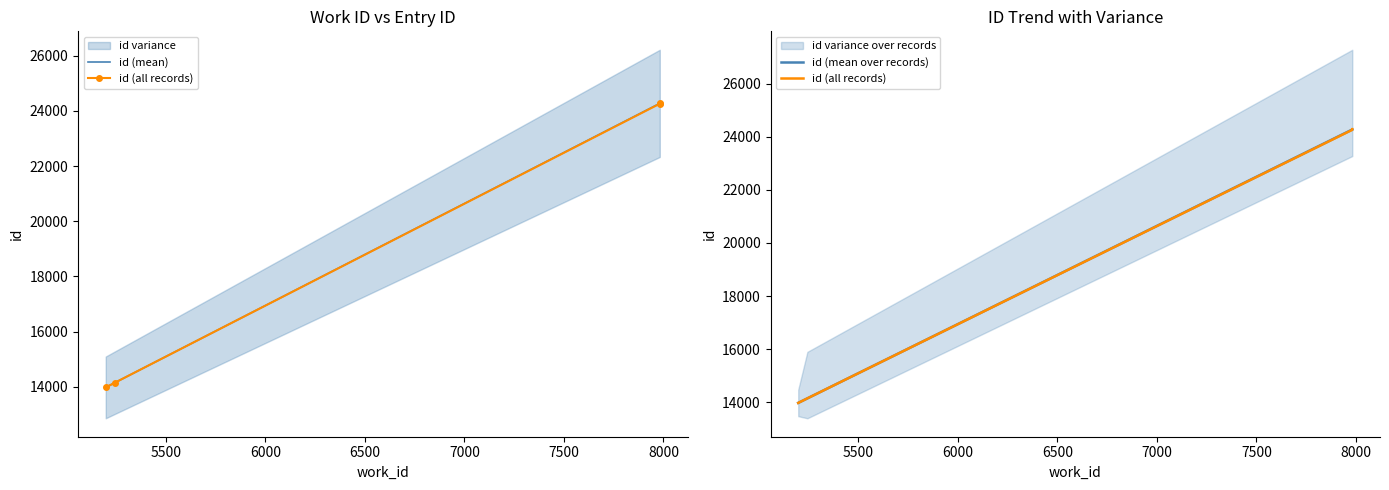

Between 5244 and 5198, which is larger?

5244